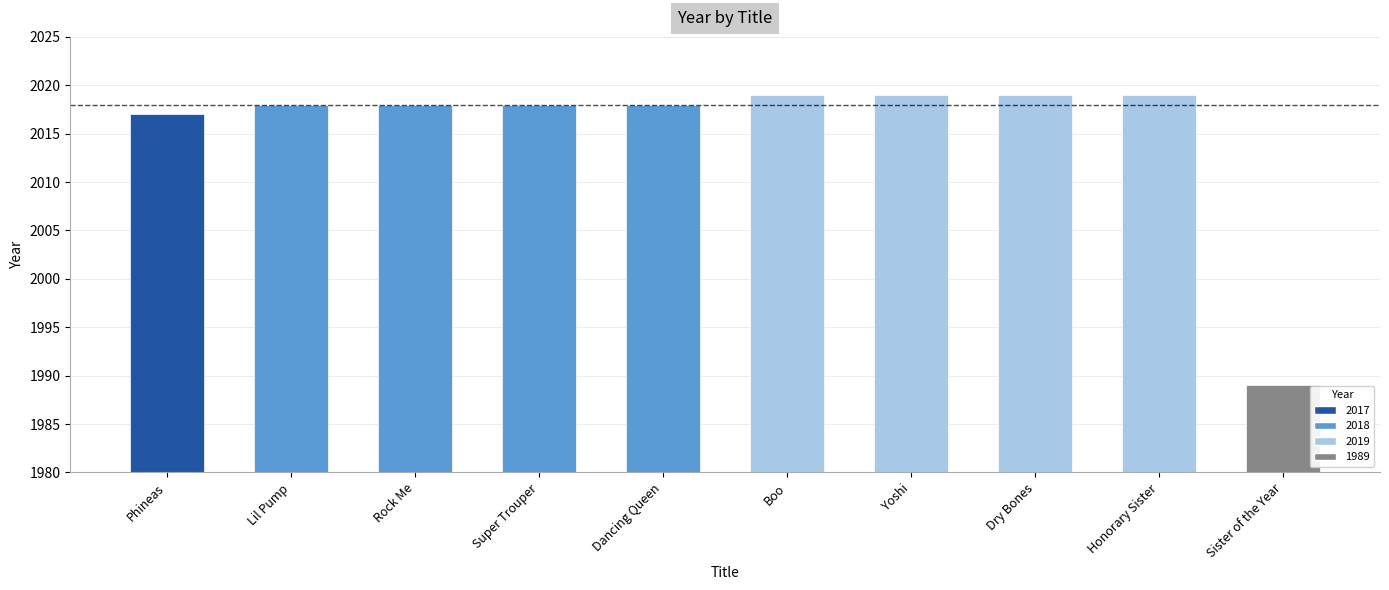

How many data points are above 2018?

4